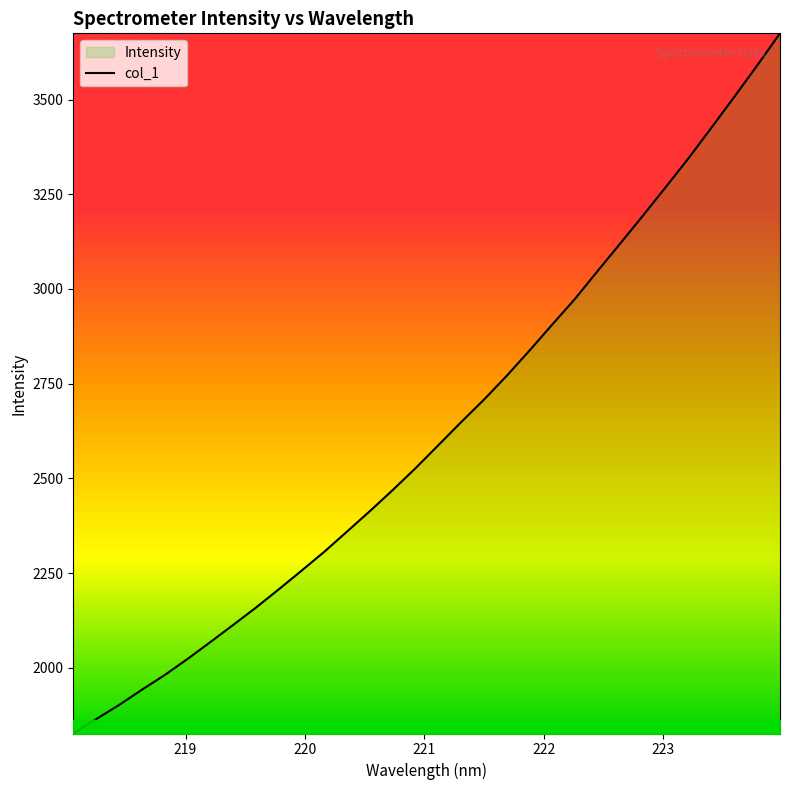

Reading left to right, transcribe all the data shown in this chart.

1826.3	1864.2	1901.3	1941.6	1980.4	2022.8	2067.3	2112.6	2158.5	2206.7	2255.9	2306.1	2359.6	2413.4	2469.0	2526.6	2587.3	2648.2	2707.4	2770.5	2837.2	2905.9	2973.8	3047.9	3121.1	3194.9	3270.1	3346.4	3426.6	3507.7	3590.1	3674.8